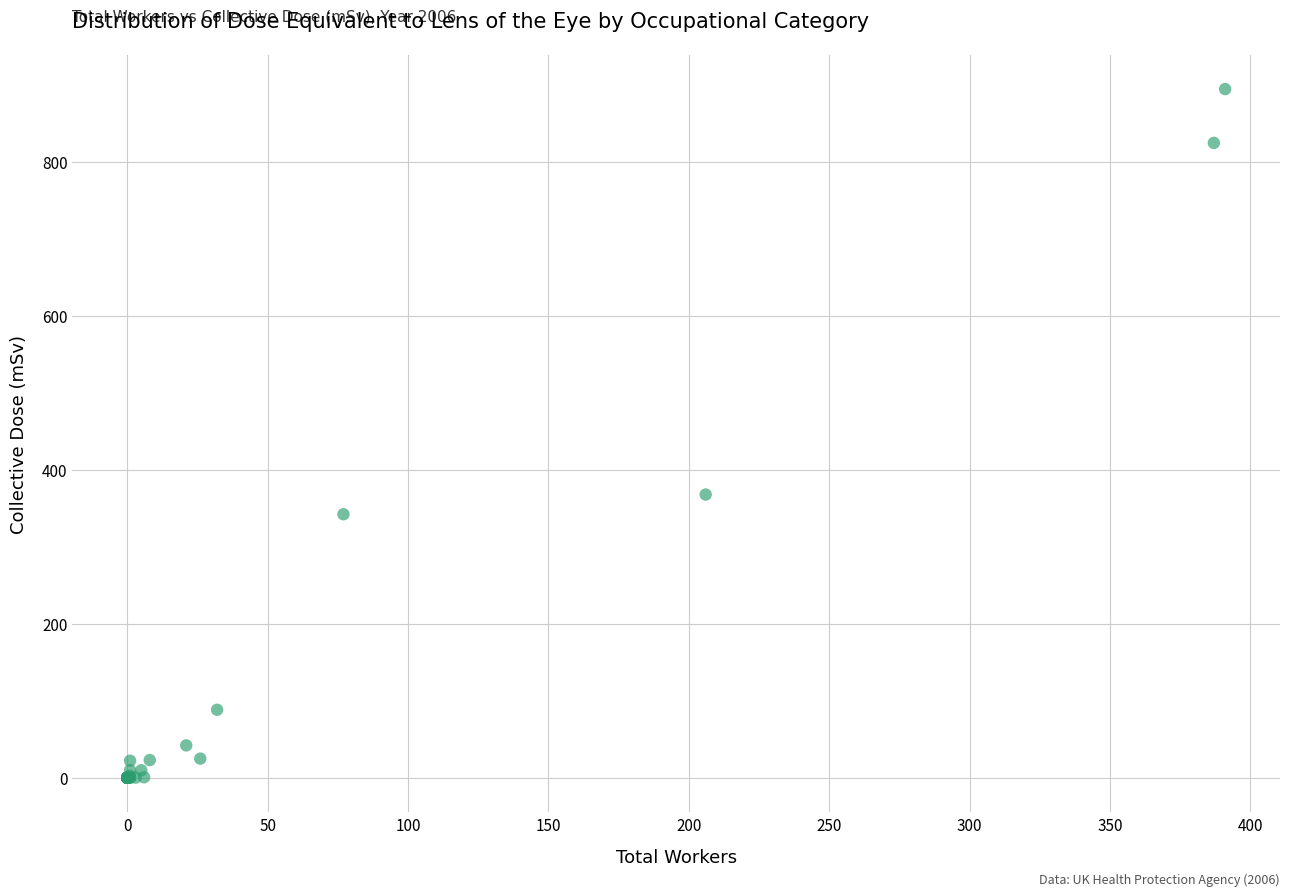

What Y value in the scatter plot is closest to 447?

368.0